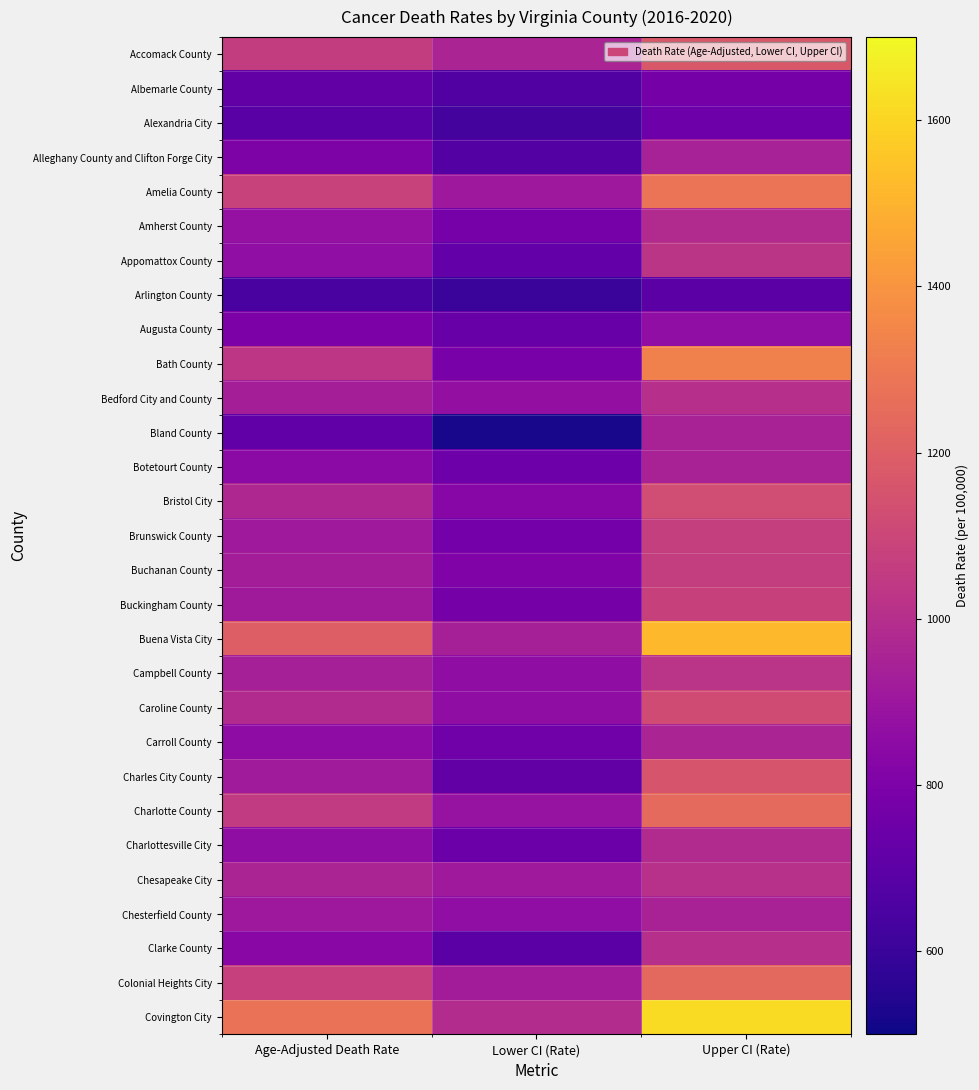

Which label corresponds to the largest value in the chart?

Upper CI (Rate)